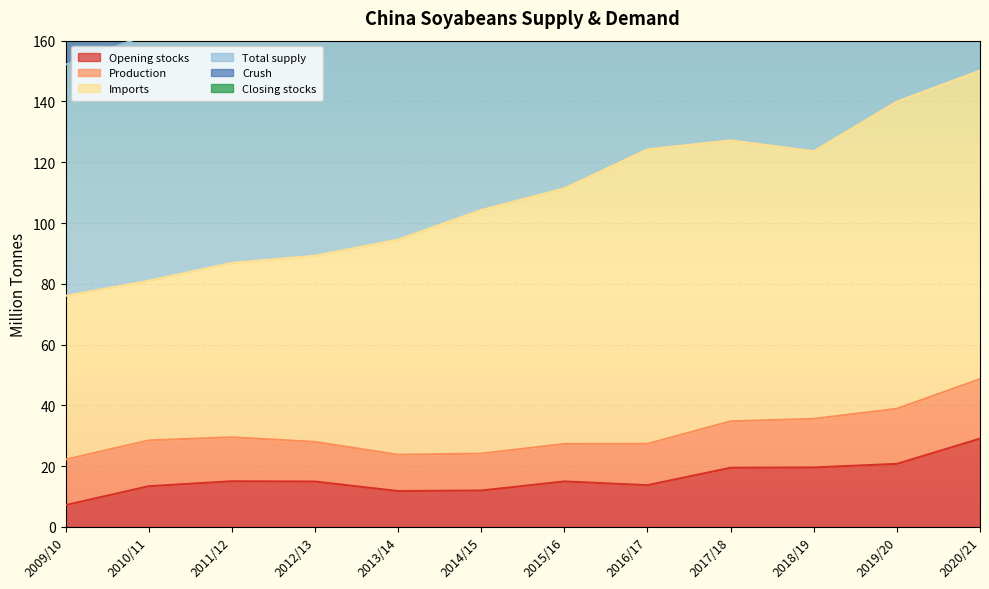

True or false: Crush has more than 2 interior local peaks.

False